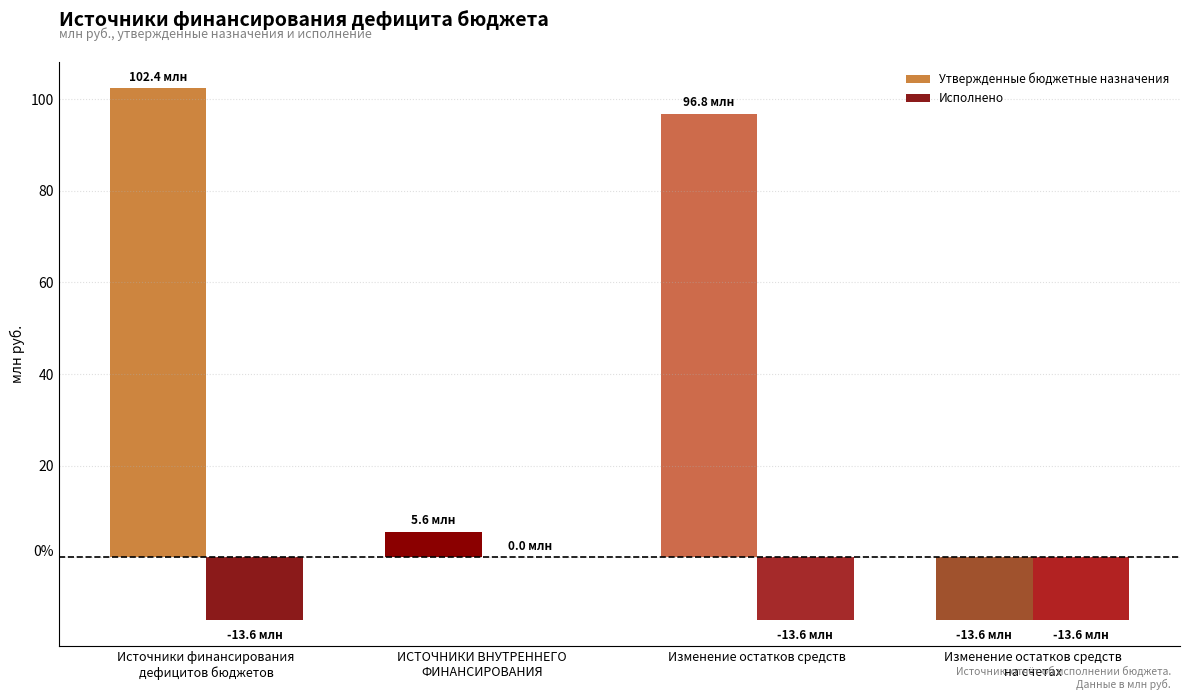

True or false: Исполнено has a value of -5.4 at Изменение остатков средств.

False